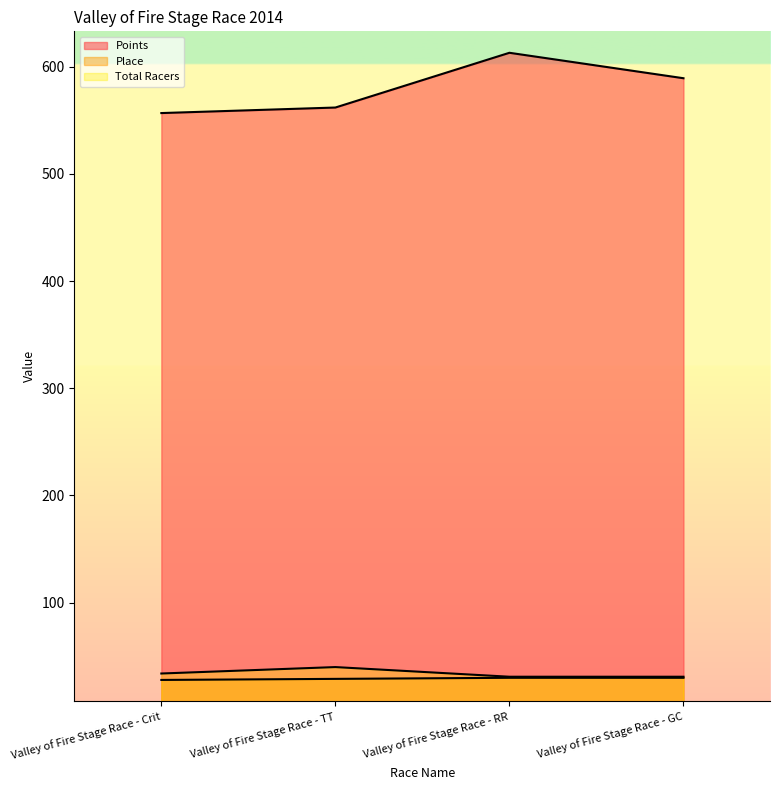

Does the chart have visible grid lines?

No